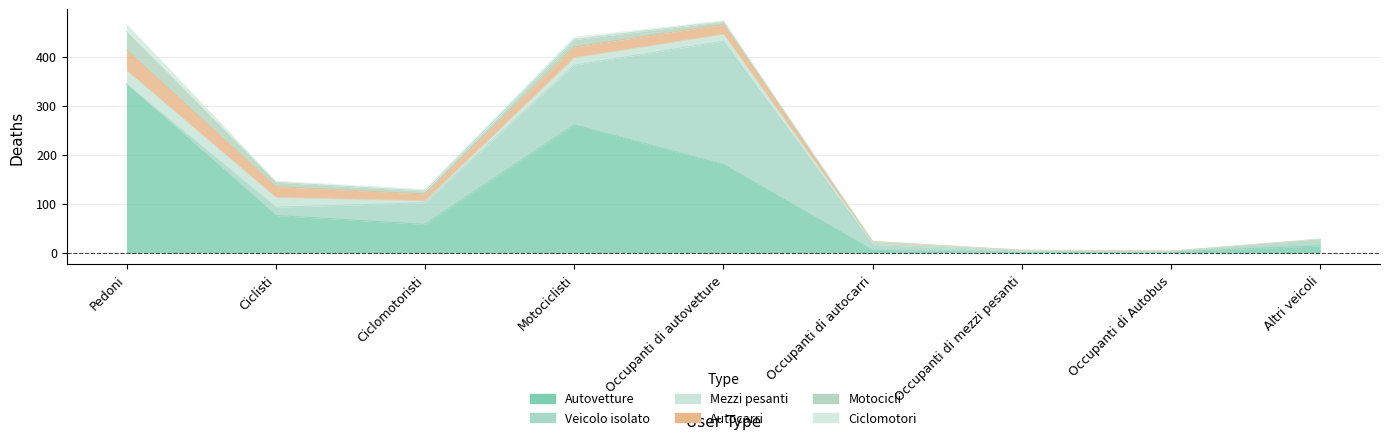

Is the value of Autocarri at Altri veicoli greater than the value of Mezzi pesanti at Ciclomotoristi?

No